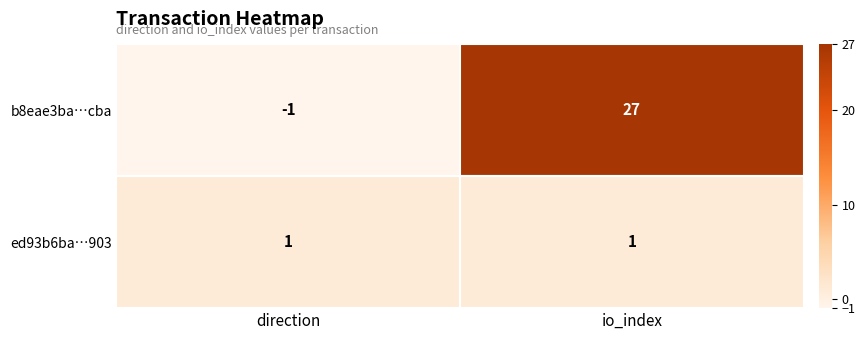

How many data points does each series have?

2